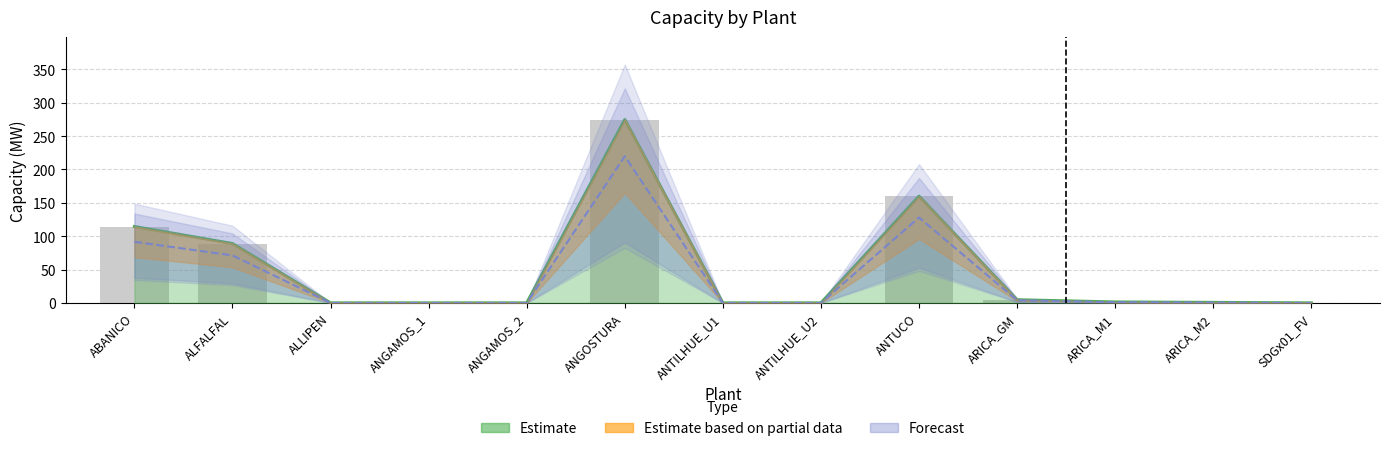

At which label is the value closest to 137?

ABANICO